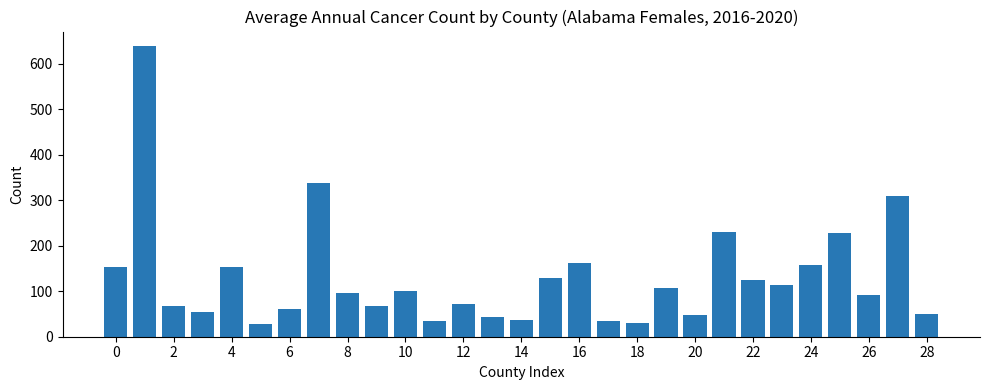

How many bars are there in total?

29